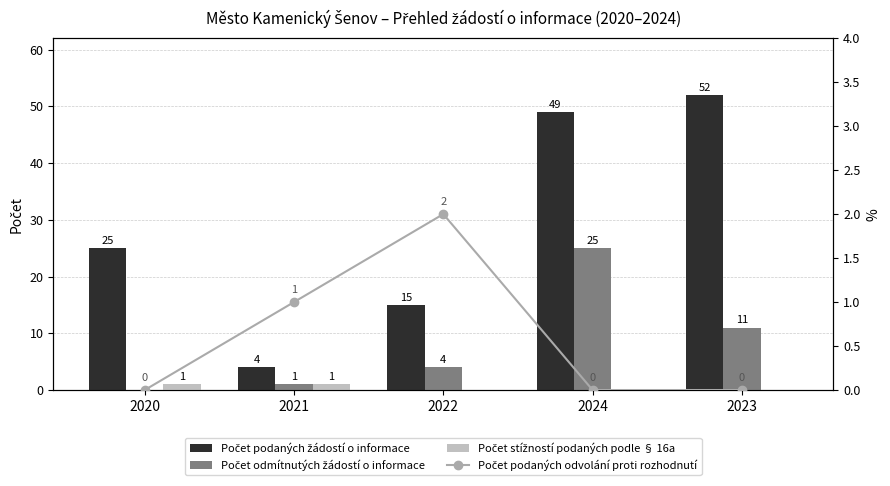

Is it true that Počet odmítnutých žádostí o informace equals 4 at 2022?

True